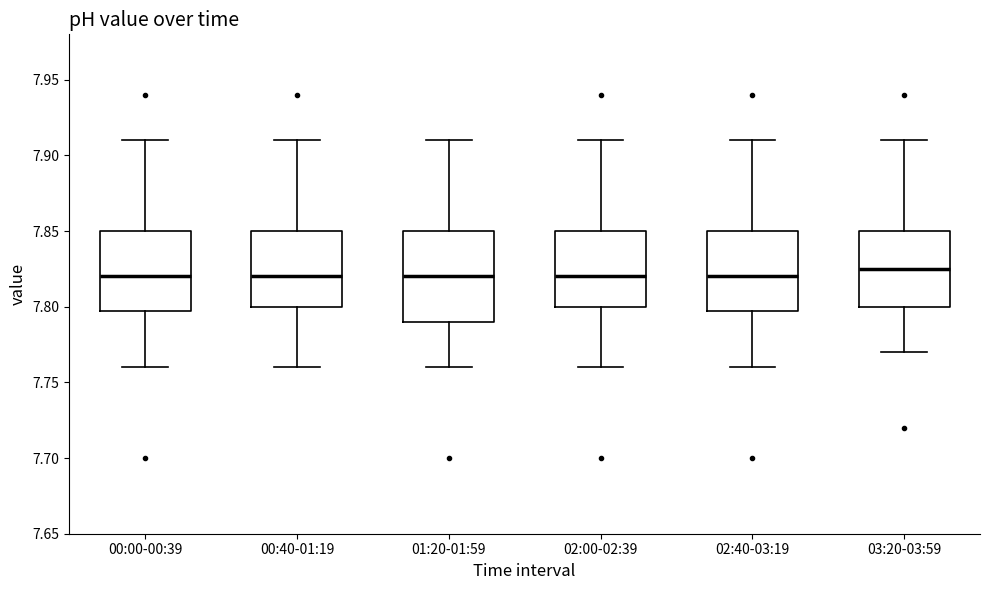

Reading left to right, read every box against the y-axis: the position of its median line, the range the box covers, and the ends of its whiskers. The values are not printed on the chart, so give them approximately, as read against the axis.

00:00-00:39: median 7.820, box 7.800 to 7.850, whiskers 7.760 to 7.910
00:40-01:19: median 7.820, box 7.800 to 7.850, whiskers 7.760 to 7.910
01:20-01:59: median 7.820, box 7.790 to 7.850, whiskers 7.760 to 7.910
02:00-02:39: median 7.820, box 7.800 to 7.850, whiskers 7.760 to 7.910
02:40-03:19: median 7.820, box 7.800 to 7.850, whiskers 7.760 to 7.910
03:20-03:59: median 7.825, box 7.800 to 7.850, whiskers 7.770 to 7.910